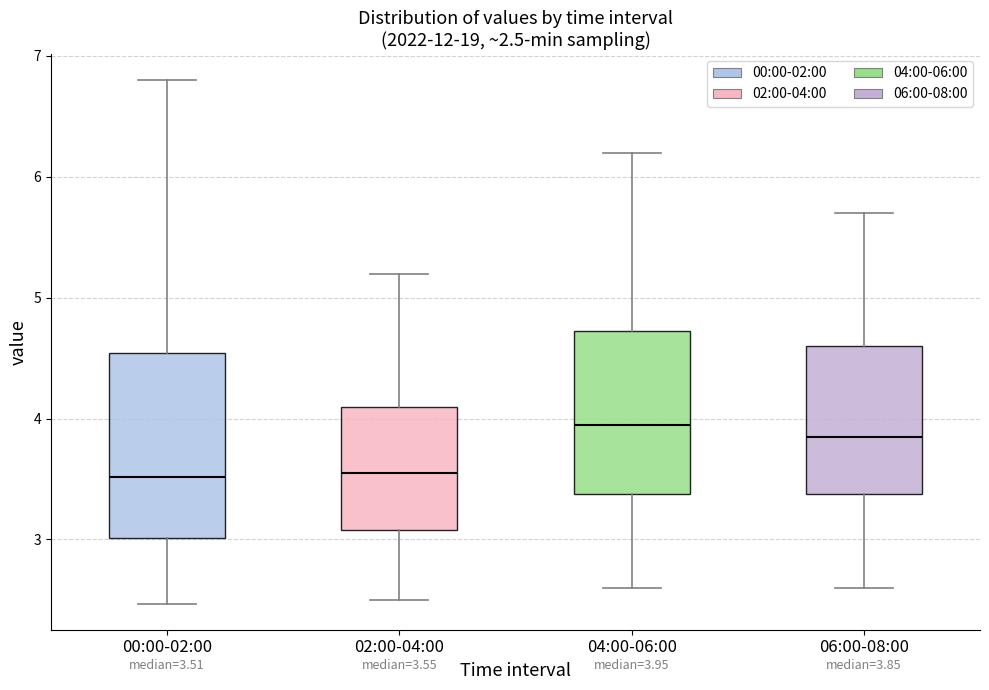

Comparing the boxes themselves (not the whiskers), which one is the tallest?

00:00-02:00